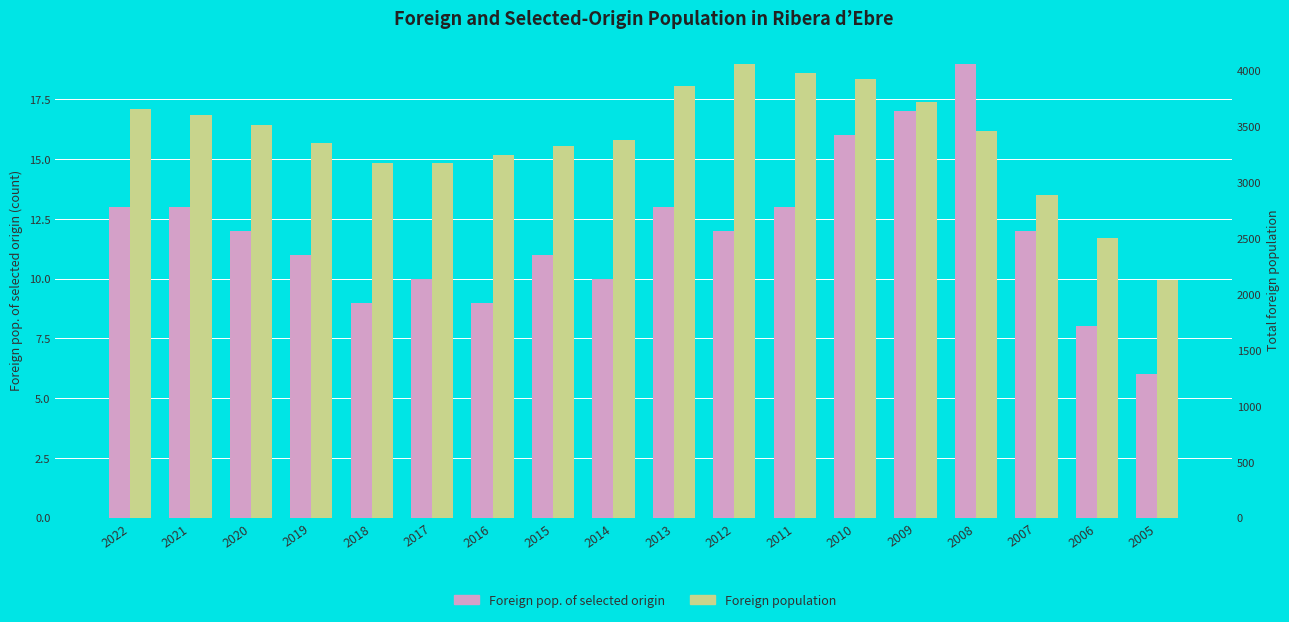

Which category has the highest value in the Foreign population series?

2012